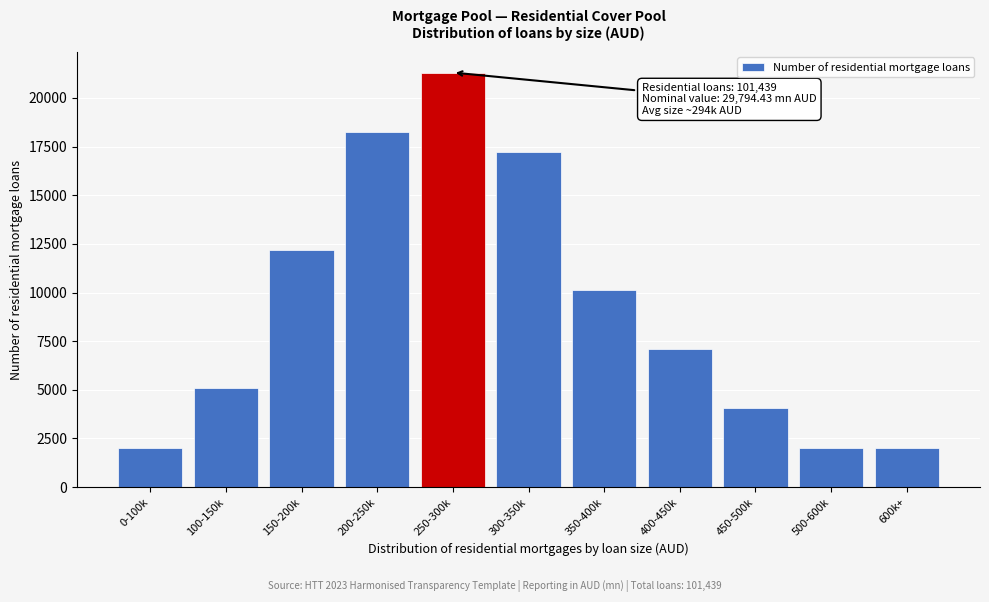

Is it true that the value at 300-350k is 17245?

True